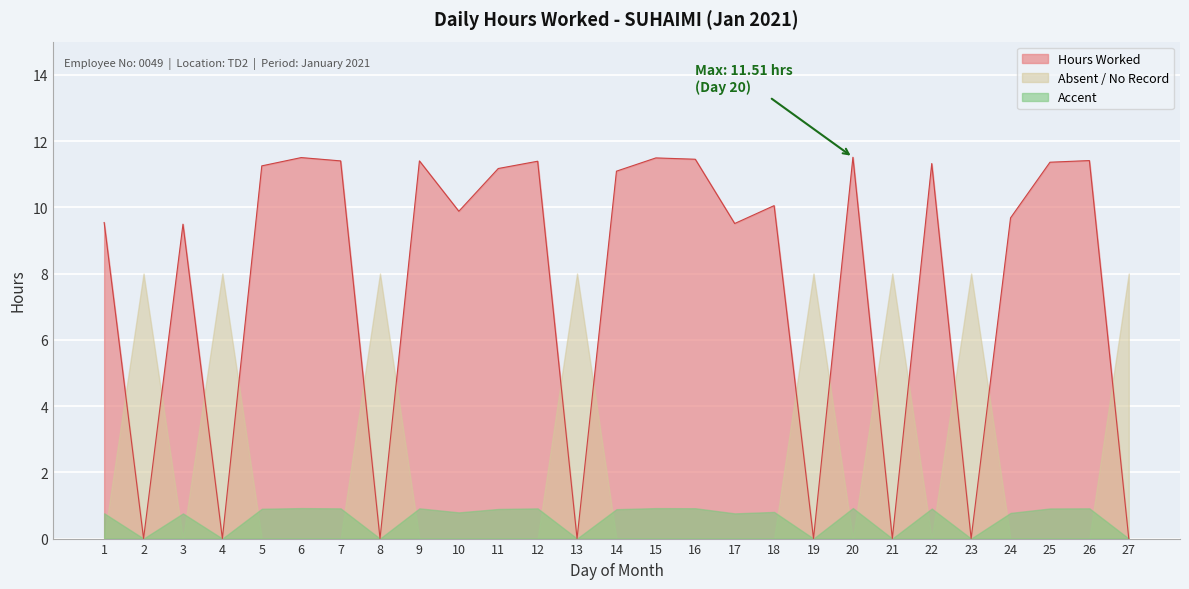

What is the sum of the values at 24 and 26?

21.1